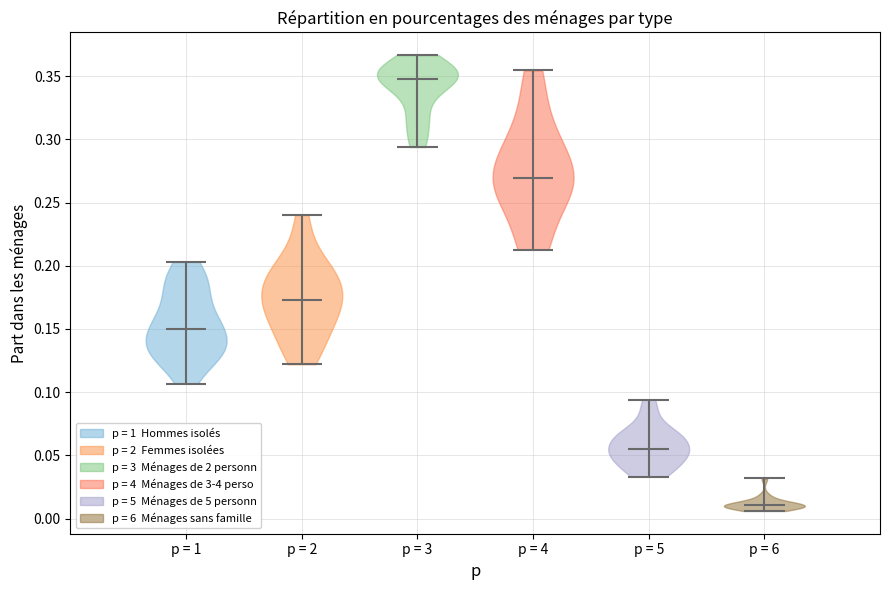

Reading left to right, read every violin against the y-axis: where its median line is, and the lowest and highest points it reaches. The values are not printed on the chart, so give them approximately, as read against the axis.

p = 1: median line 0.150, lowest point 0.105, highest point 0.205
p = 2: median line 0.175, lowest point 0.120, highest point 0.240
p = 3: median line 0.350, lowest point 0.295, highest point 0.365
p = 4: median line 0.270, lowest point 0.215, highest point 0.355
p = 5: median line 0.055, lowest point 0.035, highest point 0.095
p = 6: median line 0.010, lowest point 0.005, highest point 0.030